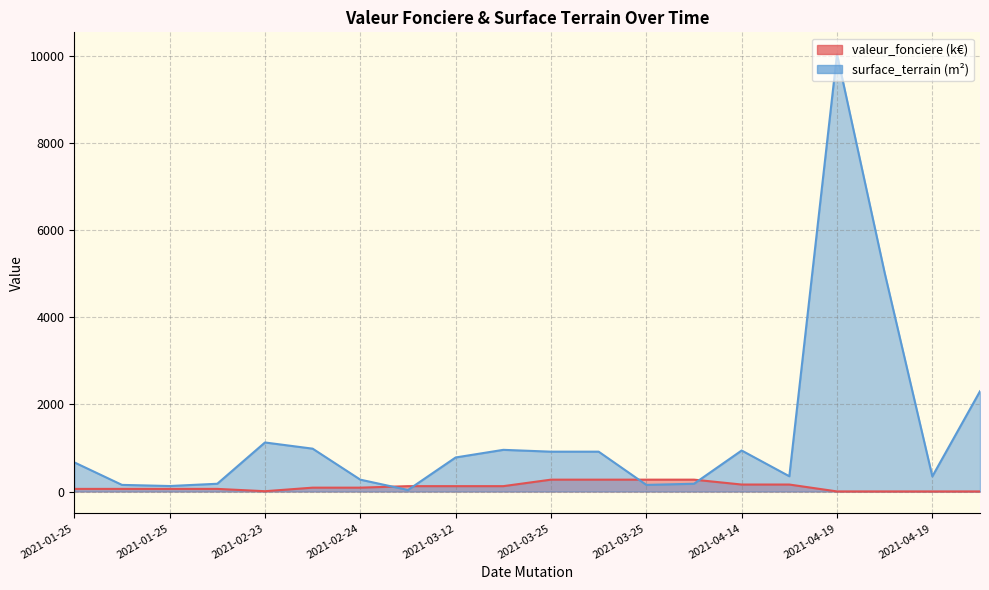

Is the value of surface_terrain at 2021-04-14 greater than the value of valeur_fonciere at 2021-03-12?

Yes